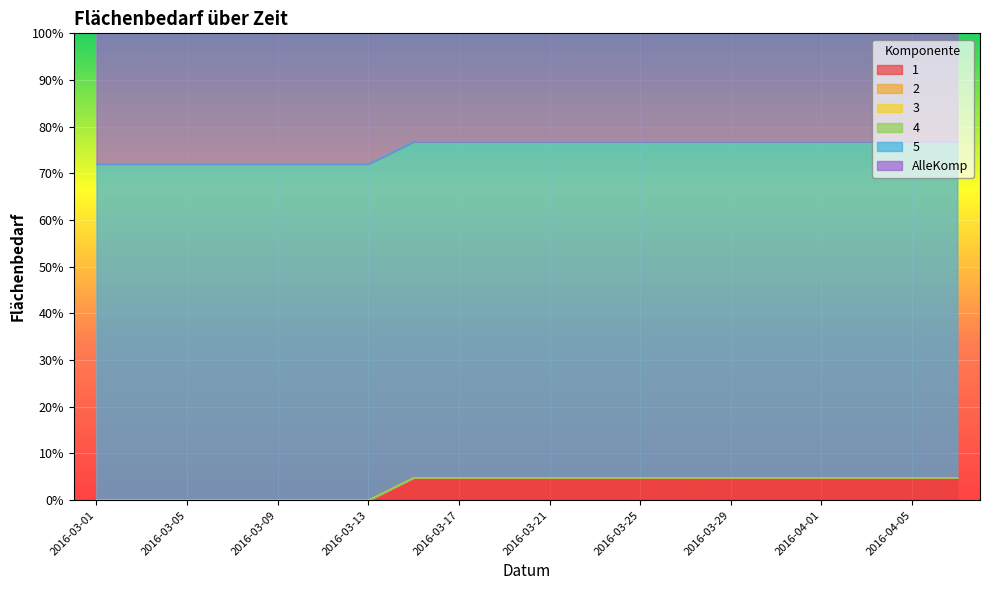

What position from the left is 2016-03-21?

11